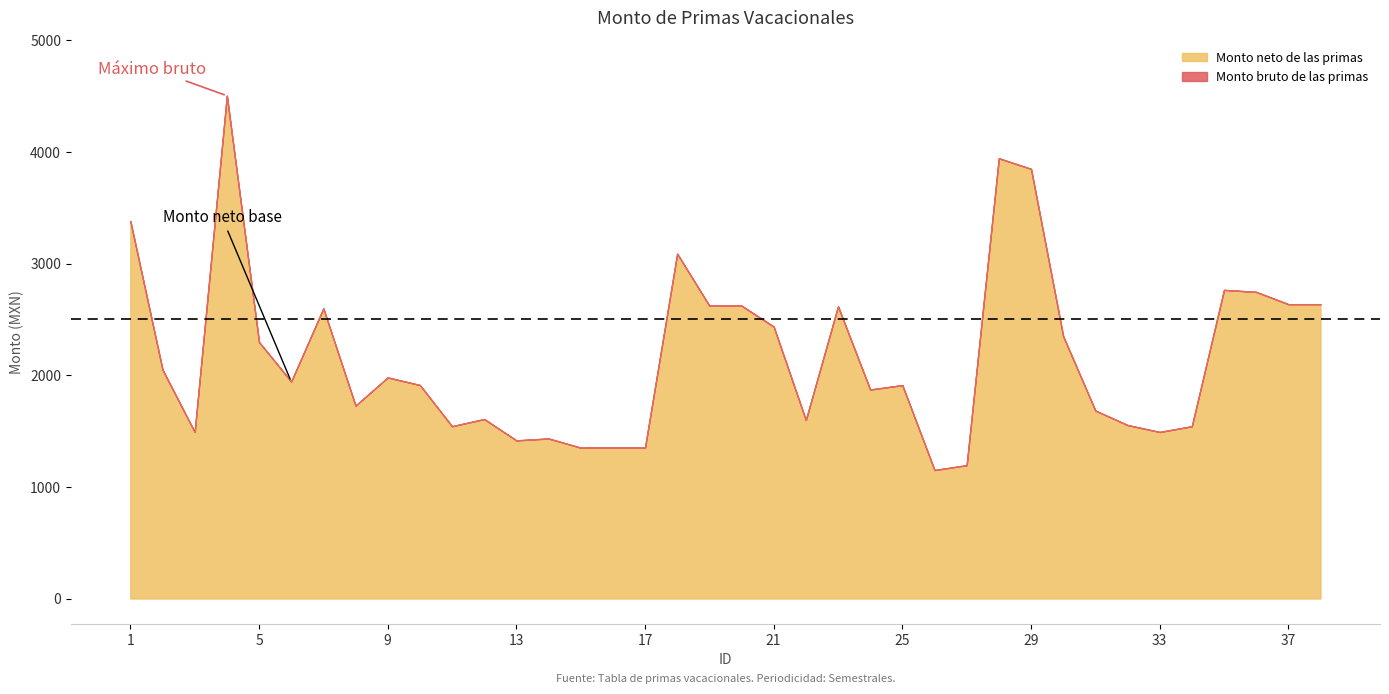

How many categories are shown in the chart?

38